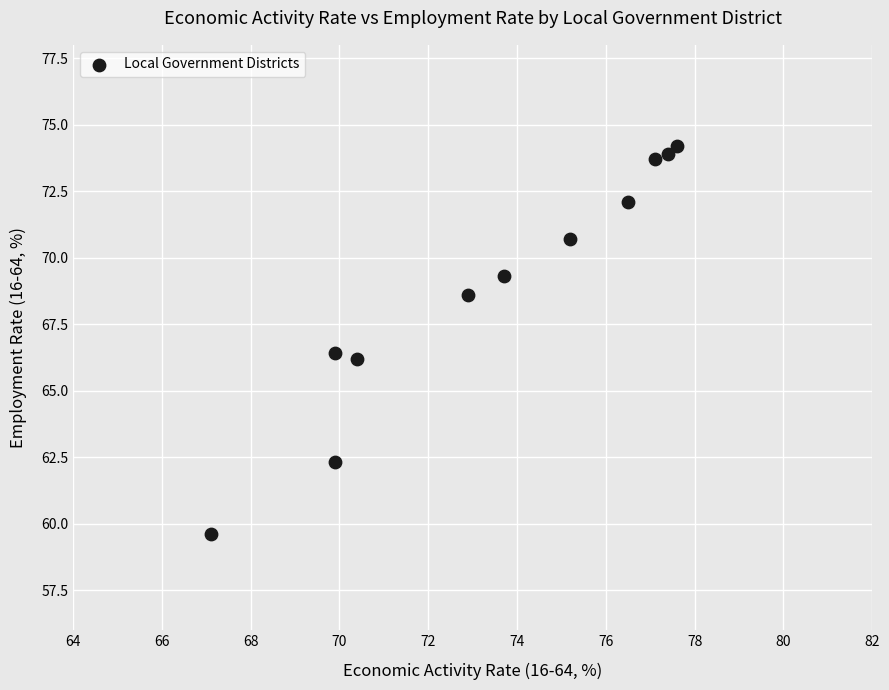

What is the average Y value?

68.8